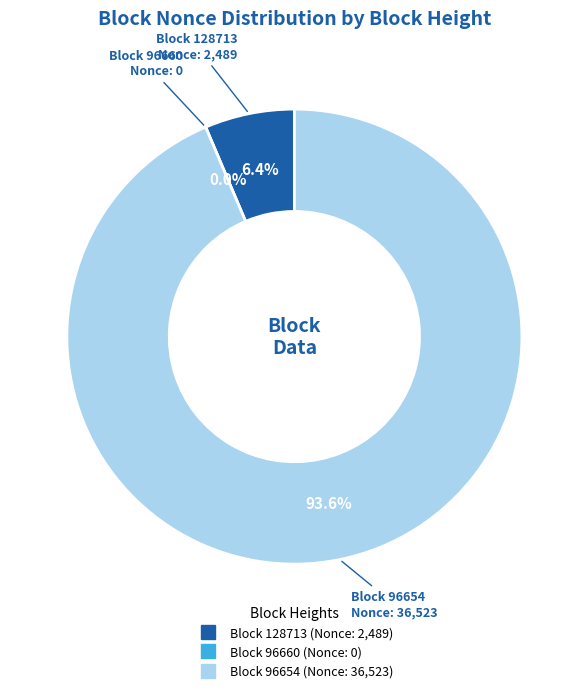

Which category accounts for the majority?

96654